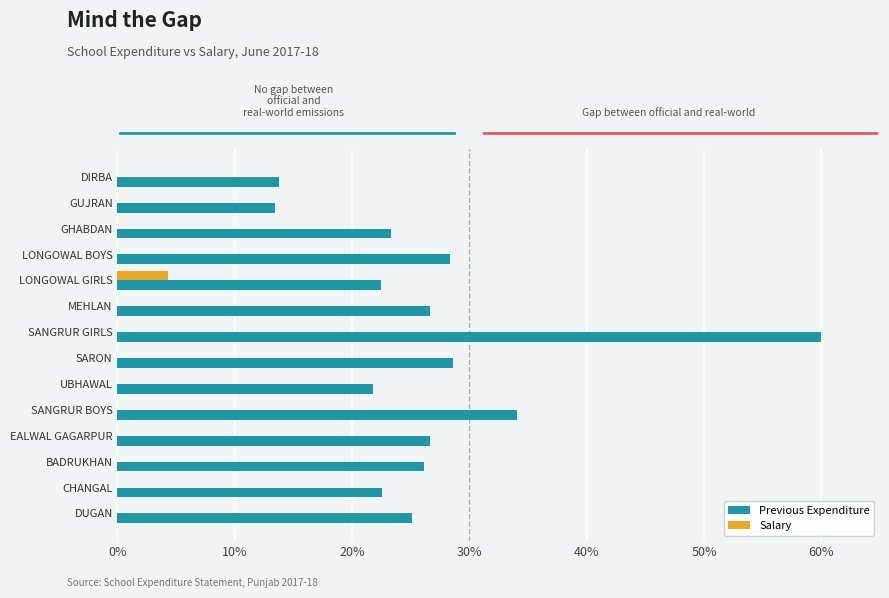

What is the greatest value displayed?

60.0